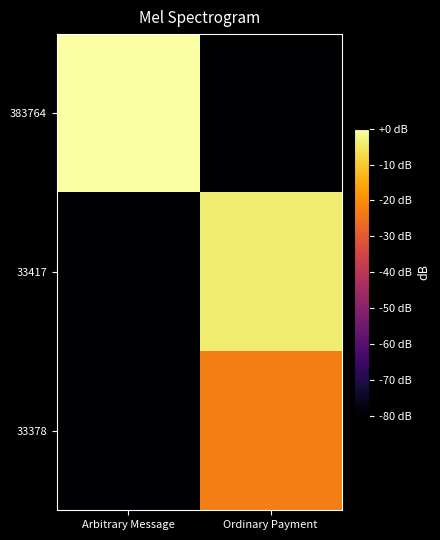

Reading left to right, extract all data points from this chart.

383764: Arbitrary Message=0.0	Ordinary Payment=-80.0
33417: Arbitrary Message=-80.0	Ordinary Payment=-4.1
33378: Arbitrary Message=-80.0	Ordinary Payment=-22.7